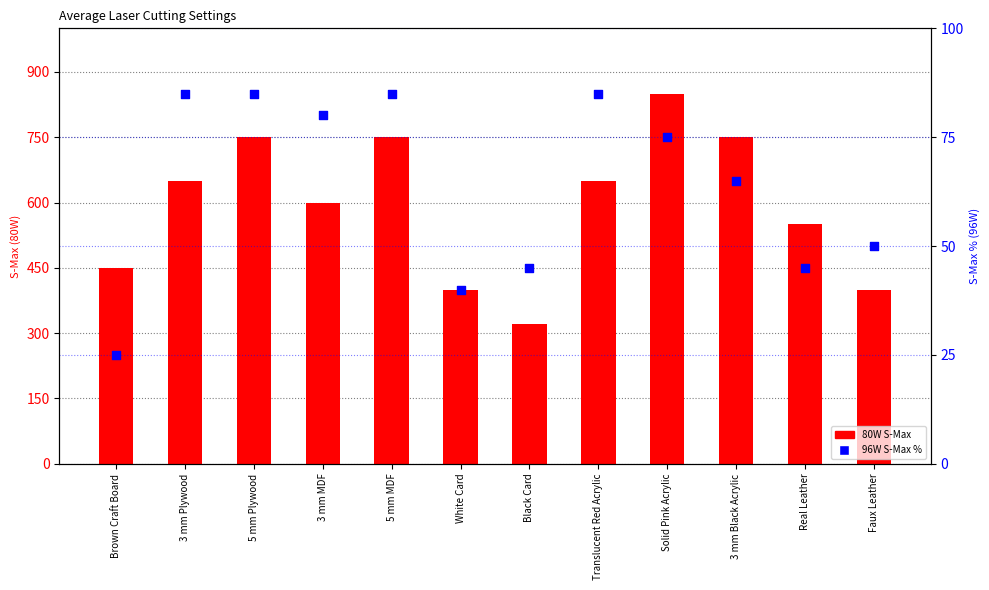

Which series contains the highest Y value?

80W S-Max